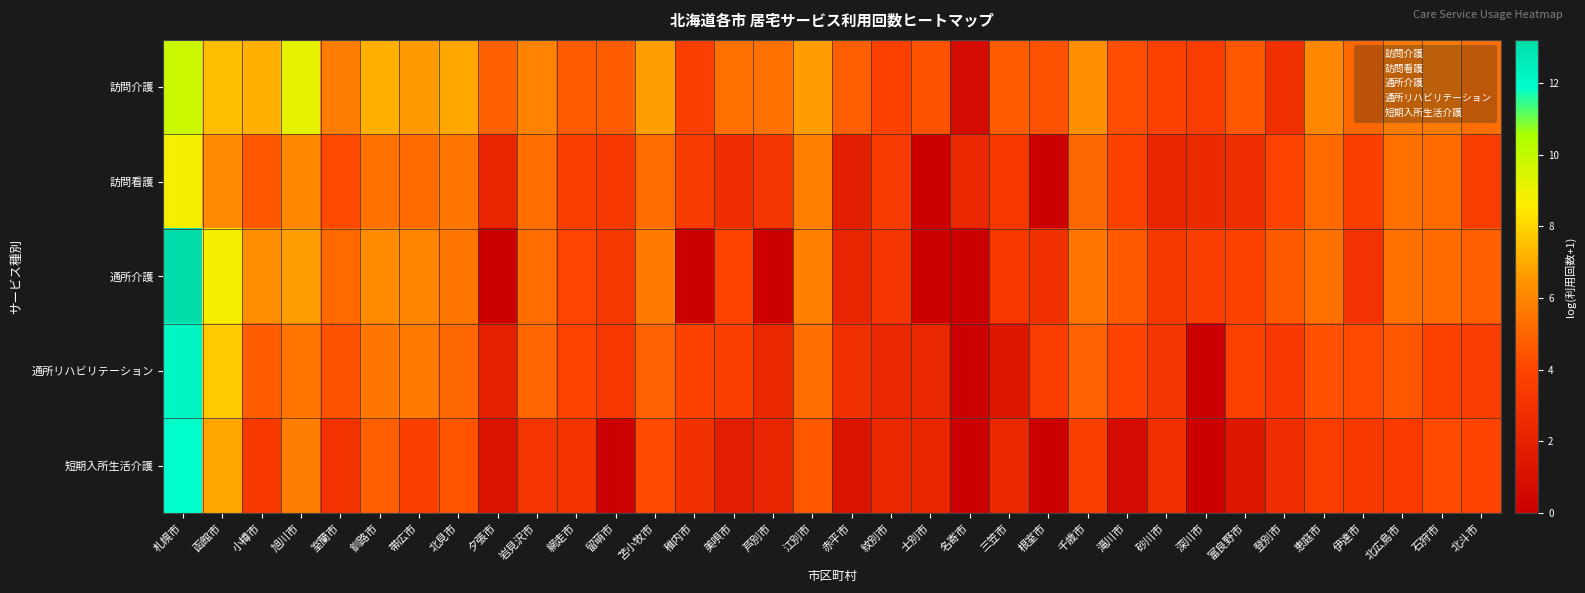

Reading right to left, extract all data points from this chart.

訪問介護: 北斗市=5.3	石狩市=5.6	北広島市=5.7	伊達市=5.1	恵庭市=6.1	登別市=2.8	富良野市=4.6	深川市=3.5	砂川市=3.8	滝川市=4.3	千歳市=6.2	根室市=4.4	三笠市=4.7	名寄市=0.7	士別市=4.4	紋別市=3.7	赤平市=4.8	江別市=6.7	芦別市=5.4	美唄市=5.4	稚内市=3.7	苫小牧市=6.7	留萌市=4.8	網走市=4.7	岩見沢市=5.9	夕張市=4.9	北見市=6.9	帯広市=6.6	釧路市=7.2	室蘭市=5.7	旭川市=9.1	小樽市=7.2	函館市=7.5	札幌市=9.8
訪問看護: 北斗市=3.6	石狩市=5.2	北広島市=5.4	伊達市=3.7	恵庭市=5.1	登別市=3.9	富良野市=2.6	深川市=2.5	砂川市=2.2	滝川市=3.8	千歳市=5.1	根室市=0.0	三笠市=3.3	名寄市=2.4	士別市=0.0	紋別市=3.5	赤平市=1.8	江別市=5.8	芦別市=3.2	美唄市=2.7	稚内市=3.5	苫小牧市=5.2	留萌市=3.4	網走市=3.6	岩見沢市=5.3	夕張市=2.2	北見市=5.6	帯広市=5.2	釧路市=5.4	室蘭市=4.1	旭川市=6.1	小樽市=4.6	函館市=6.1	札幌市=8.7
通所介護: 北斗市=4.9	石狩市=5.2	北広島市=5.3	伊達市=2.9	恵庭市=5.3	登別市=4.7	富良野市=3.9	深川市=3.6	砂川市=3.2	滝川市=4.7	千歳市=5.5	根室市=2.9	三笠市=3.4	名寄市=0.0	士別市=0.0	紋別市=3.1	赤平市=2.2	江別市=5.8	芦別市=0.0	美唄市=3.9	稚内市=0.0	苫小牧市=5.6	留萌市=3.2	網走市=4.1	岩見沢市=5.3	夕張市=0.0	北見市=5.6	帯広市=6.0	釧路市=6.2	室蘭市=5.1	旭川市=6.7	小樽市=6.3	函館市=8.8	札幌市=13.2
通所リハビリテーション: 北斗市=3.6	石狩市=3.7	北広島市=4.6	伊達市=4.1	恵庭市=4.3	登別市=3.3	富良野市=3.8	深川市=0.0	砂川市=3.2	滝川市=3.9	千歳市=4.9	根室市=3.6	三笠市=1.4	名寄市=0.0	士別市=2.3	紋別市=2.3	赤平市=2.8	江別市=5.3	芦別市=2.4	美唄市=3.6	稚内市=3.8	苫小牧市=4.9	留萌市=3.3	網走市=4.0	岩見沢市=5.0	夕張市=1.9	北見市=5.1	帯広市=5.6	釧路市=5.5	室蘭市=4.4	旭川市=5.5	小樽市=4.8	函館市=7.7	札幌市=12.2
短期入所生活介護: 北斗市=3.9	石狩市=4.1	北広島市=3.4	伊達市=3.4	恵庭市=3.5	登別市=2.7	富良野市=1.4	深川市=0.0	砂川市=2.8	滝川市=0.7	千歳市=3.7	根室市=0.0	三笠市=2.4	名寄市=0.0	士別市=2.2	紋別市=2.4	赤平市=1.1	江別市=4.6	芦別市=2.2	美唄市=1.8	稚内市=2.9	苫小牧市=4.2	留萌市=0.0	網走市=3.1	岩見沢市=3.1	夕張市=1.1	北見市=4.5	帯広市=3.7	釧路市=4.8	室蘭市=3.0	旭川市=5.8	小樽市=3.4	函館市=7.0	札幌市=11.9